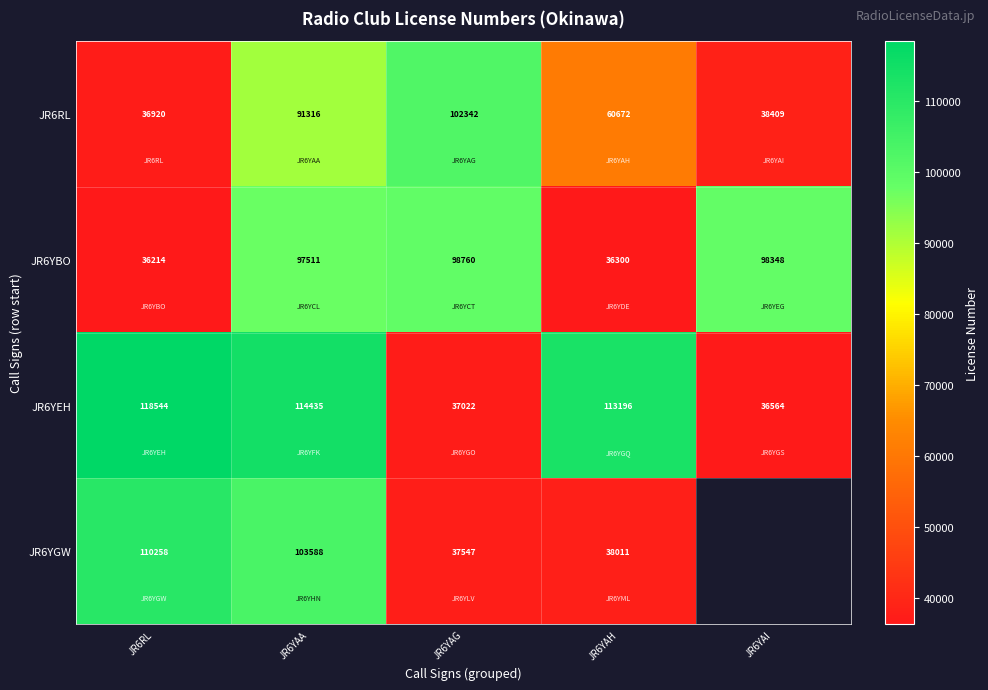

What is the sum of all JR6YBO values?

367133